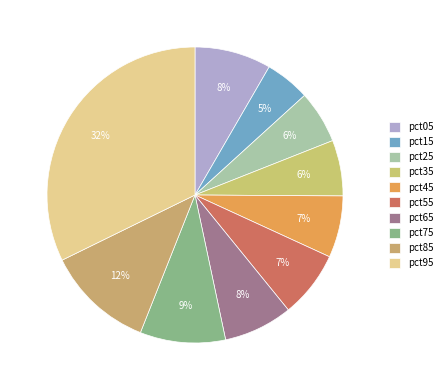

To the nearest percent, what portion does pct05 represent?

8%